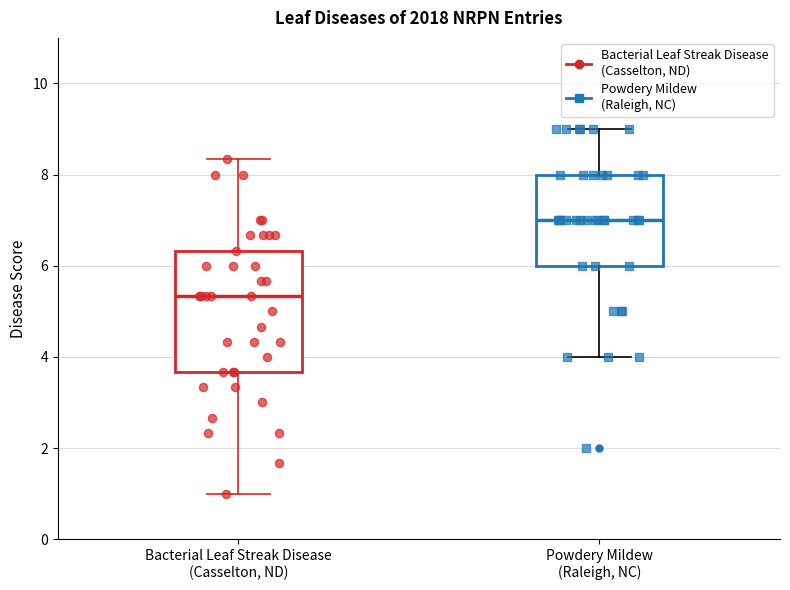

Which box has the lowest median line?

Bacterial Leaf Streak Disease (Casselton, ND)